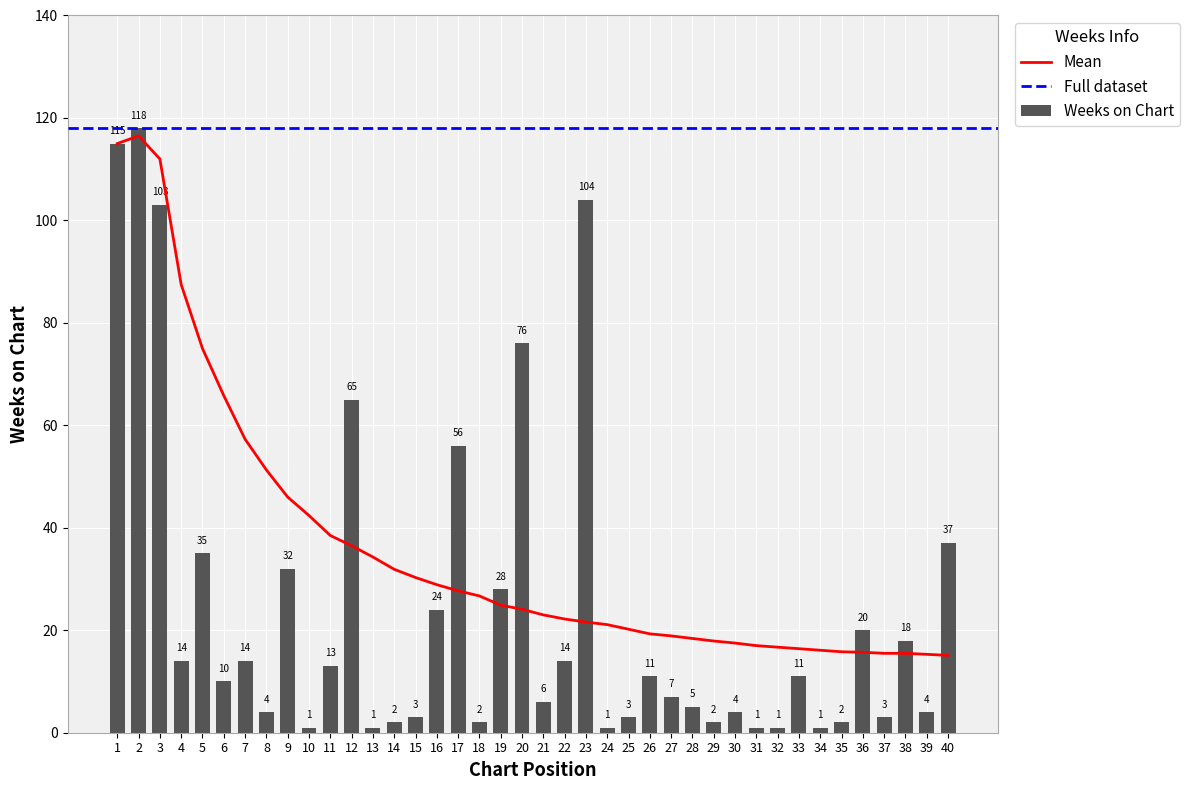

What is the difference between the maximum and minimum values?

117